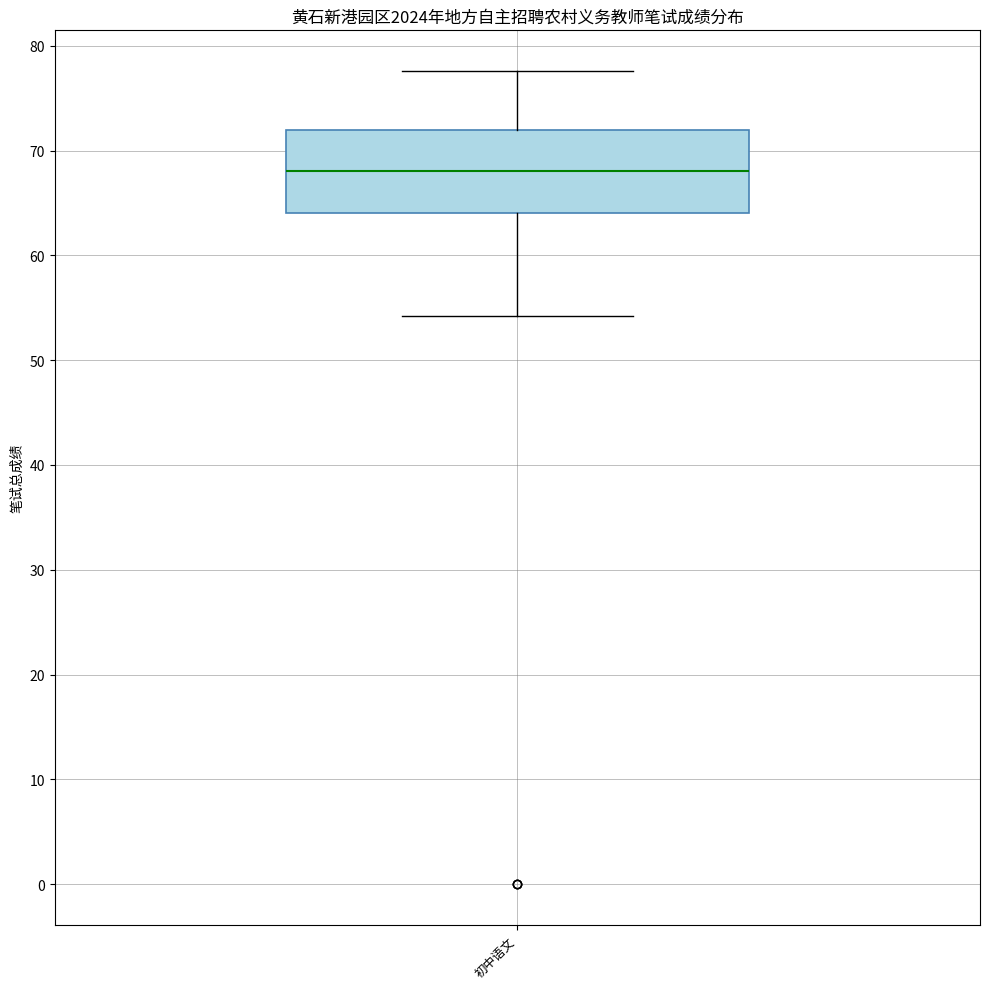

Read this box plot against the y-axis: the position of the median line, the range covered by the box, and the ends of both whiskers. The values are not printed on the chart, so give them approximately, as read against the axis.

median 68, box 64 to 72, whiskers 54 to 78